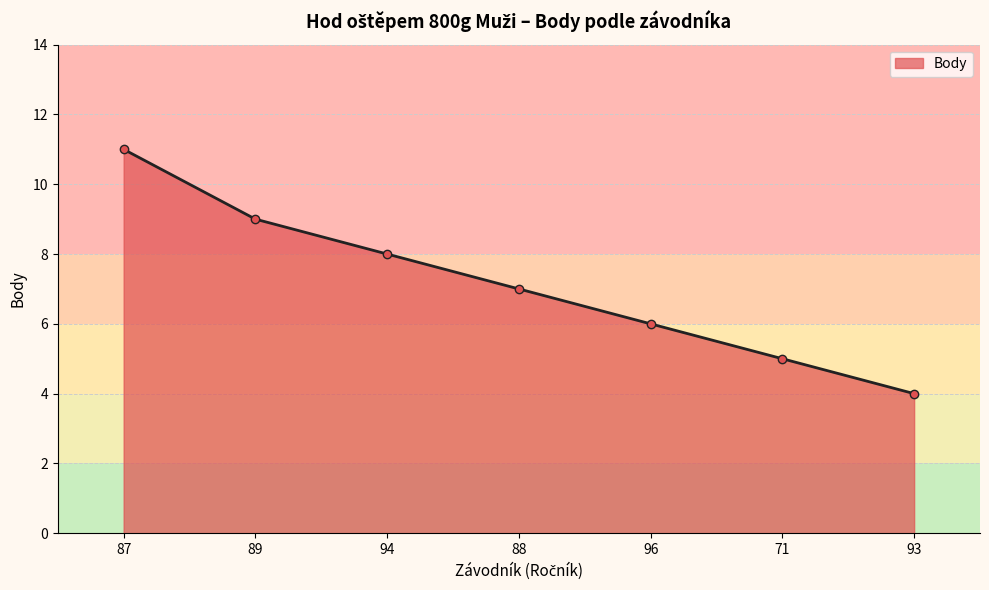

At which label is the value closest to 7?

88